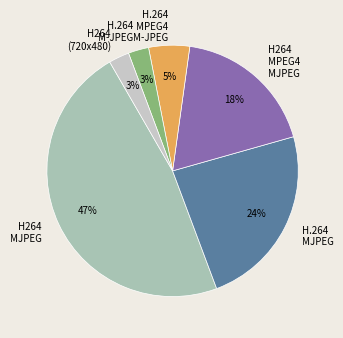

Does any single category account for the majority?

No